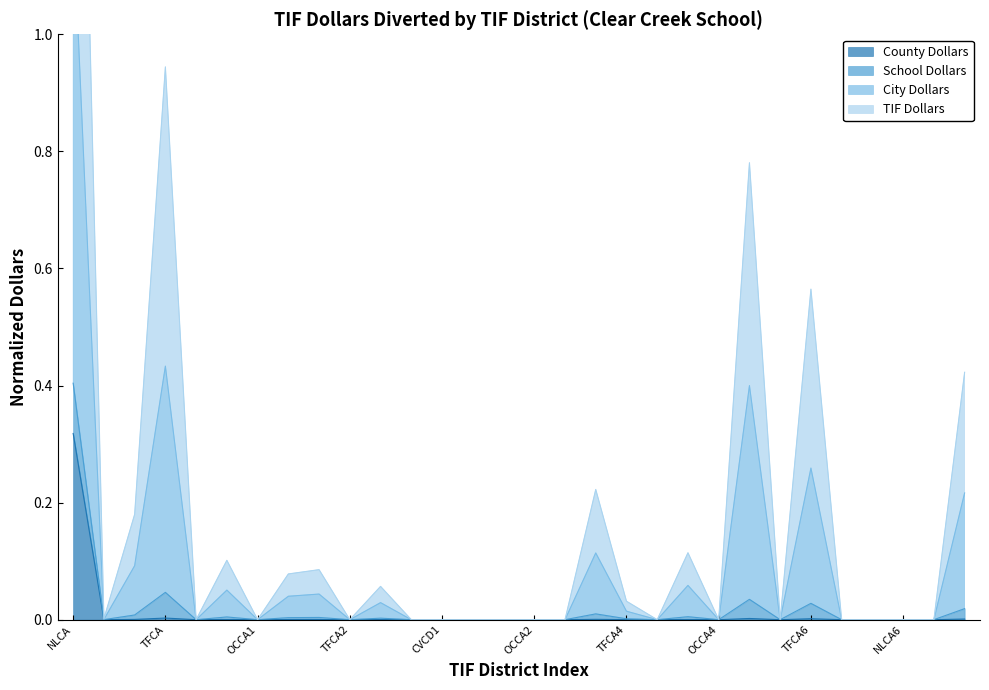

Is it true that County Dollars equals -0.2 at NLCA6?

False